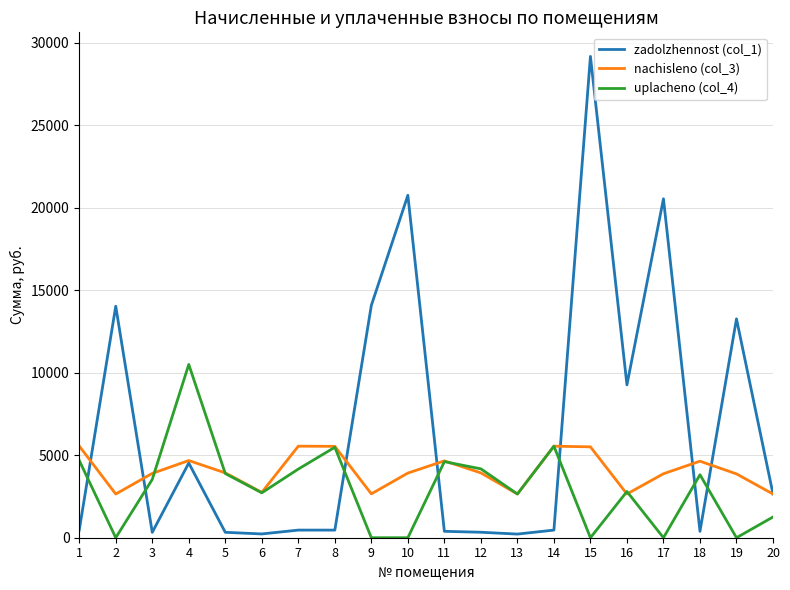

What is the sum of the zadolzhennost (col_1) values at 20 and 3?

2977.7